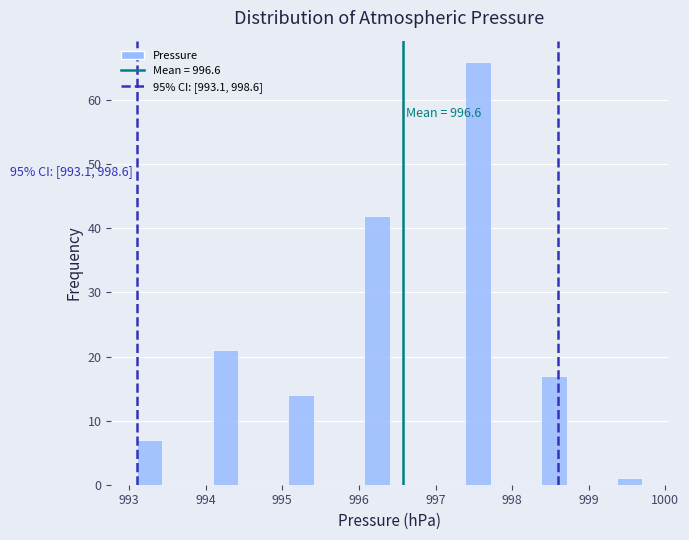

Around what value on the x-axis is the tallest bar? Give the approximate position of its centre, as read against the axis.

997.6